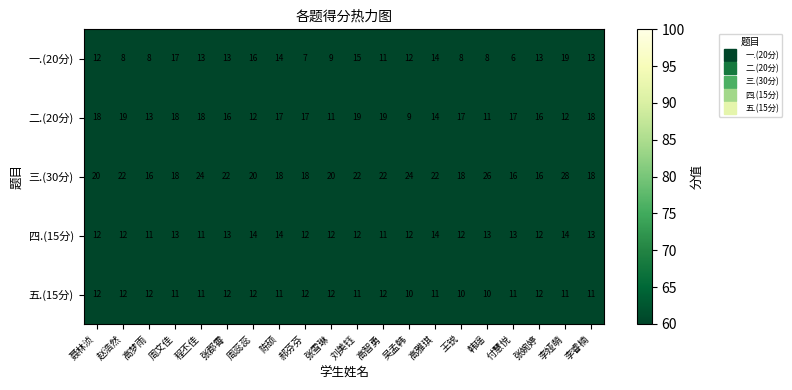

What is the spread (max minus min) of values at 程丕佳?

13